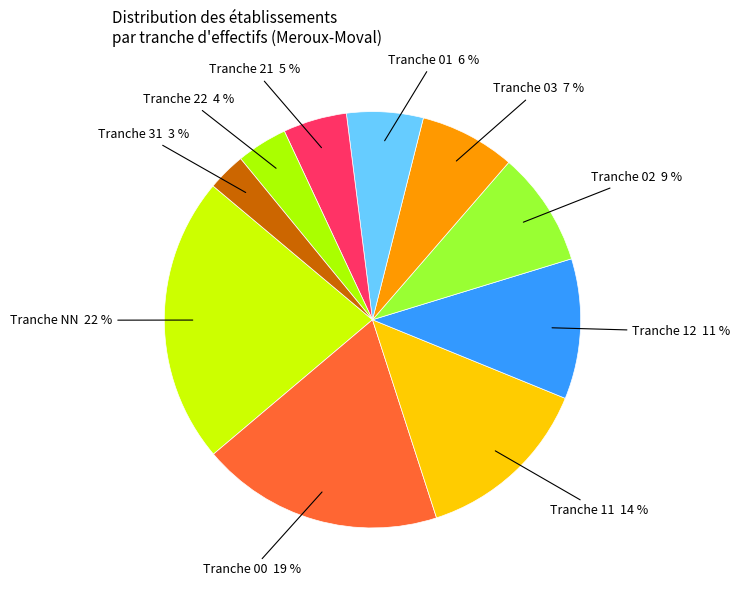

Does any single category account for the majority?

No